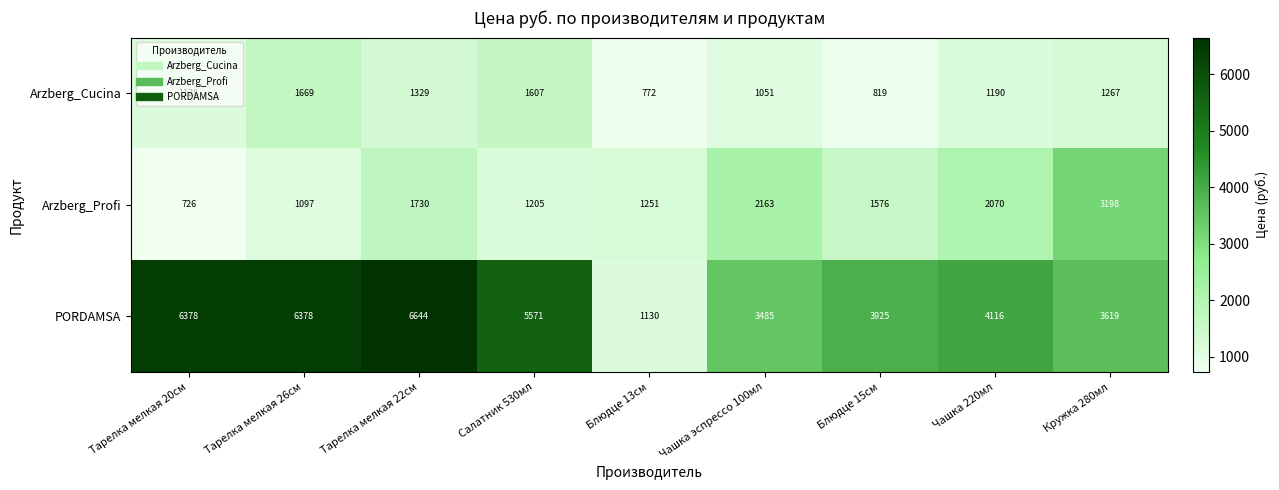

At Кружка 280мл, list the series in order from largest to smallest.

PORDAMSA, Arzberg_Profi, Arzberg_Cucina